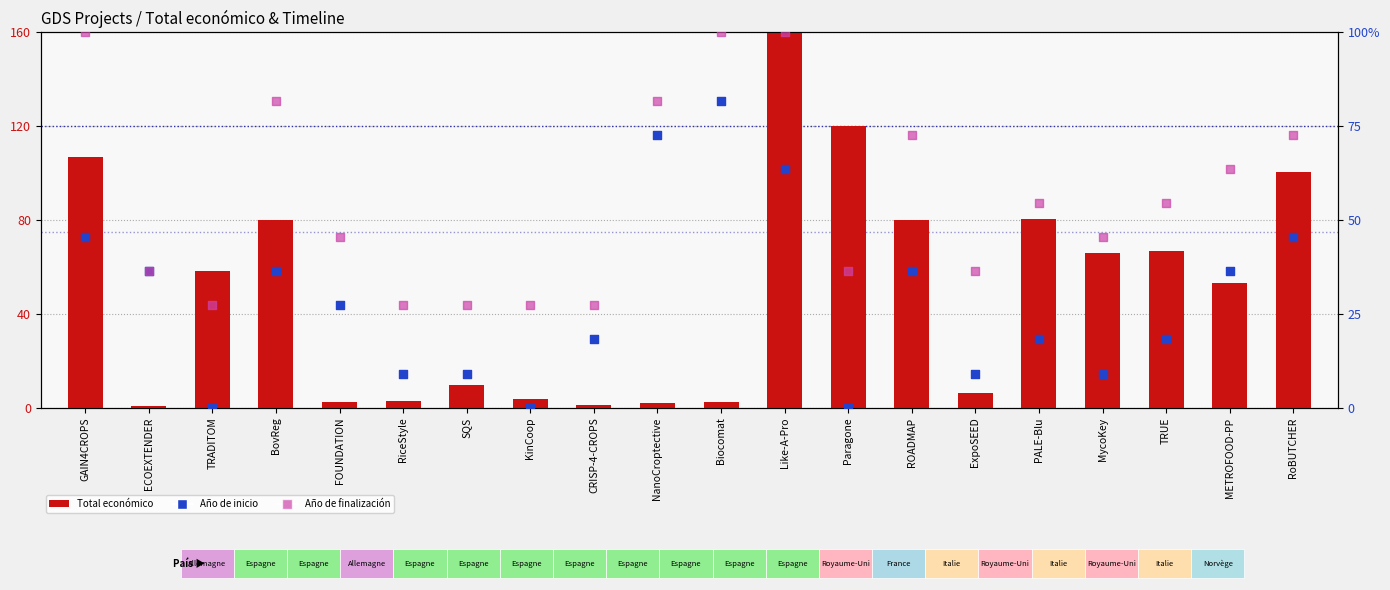

What are all the series names shown in the legend?

Total económico, Año de inicio, Año de finalización